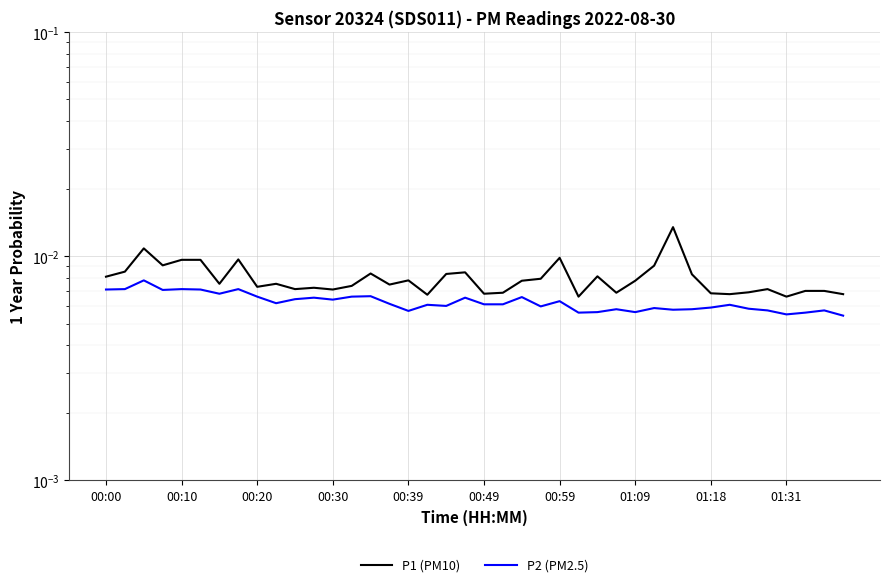

Which series has the largest range (max minus min)?

P1 (PM10)